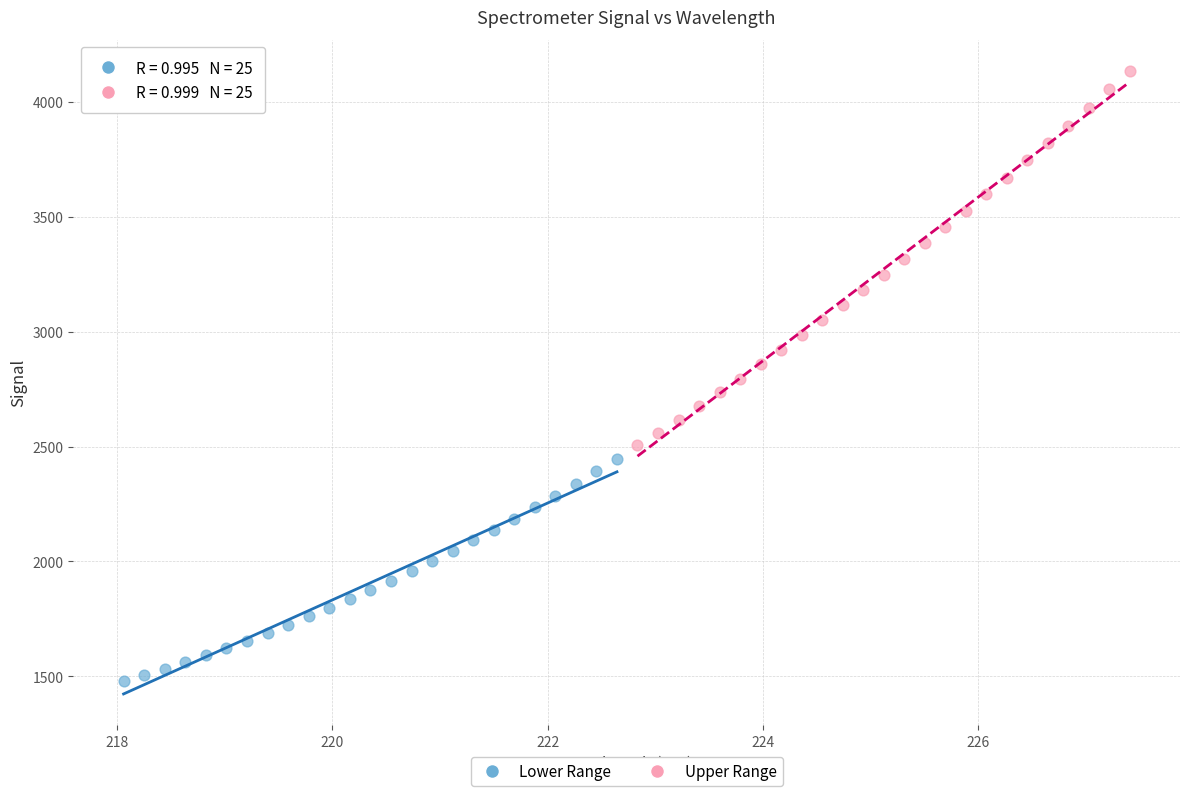

Which series has the largest Y range (max minus min)?

Upper Range